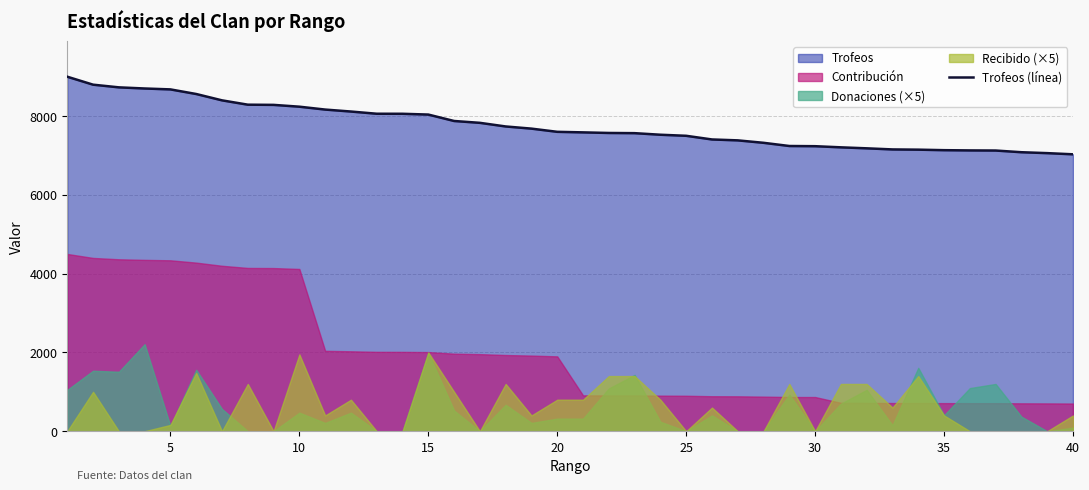

How many lines are shown in the chart?

1